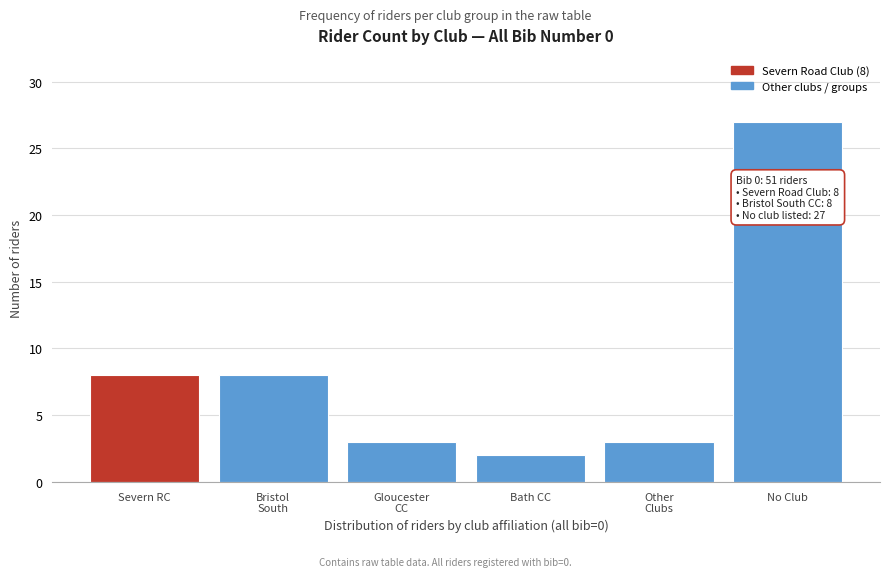

Reading left to right, list all the values displayed in this chart.

8	8	3	2	3	27